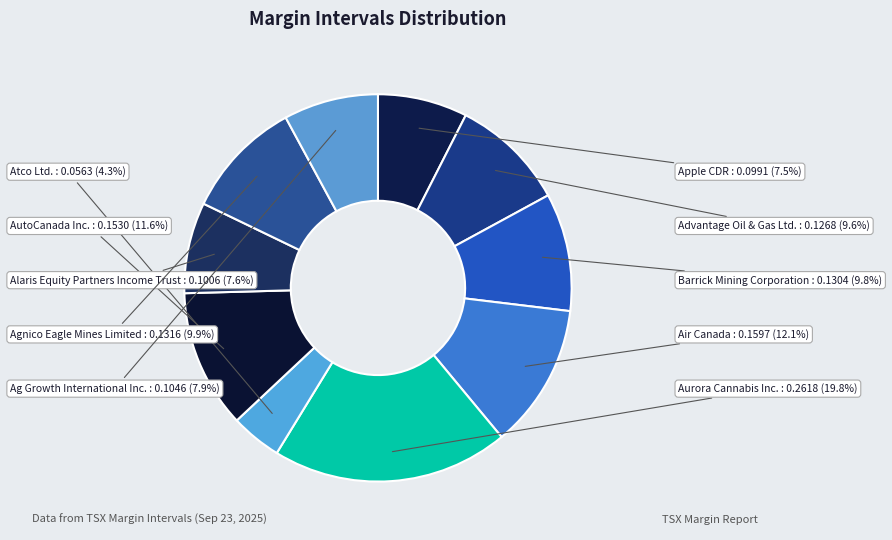

Is it true that Barrick Mining Corporation is 1% of the pie?

False